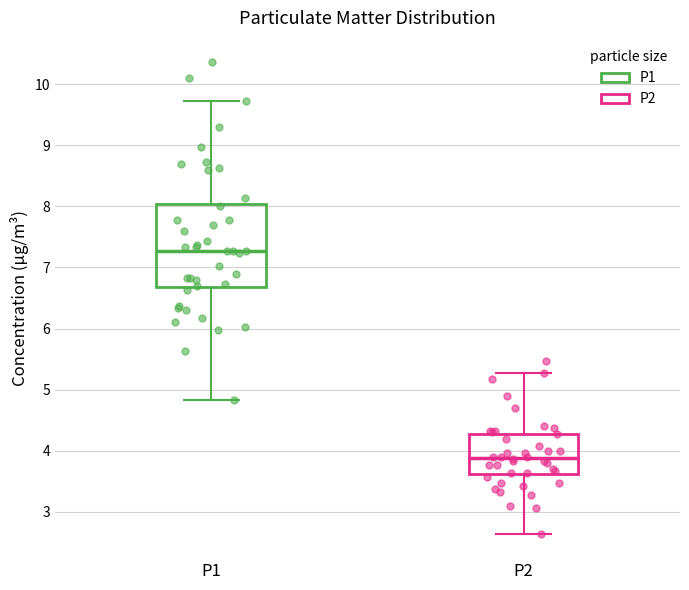

Which box is the tallest, from its lower edge to its upper edge?

P1